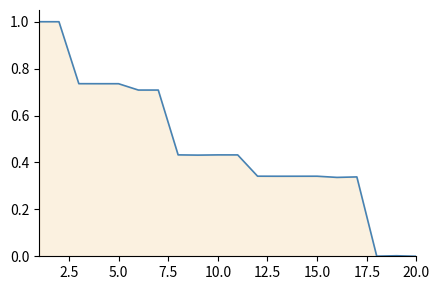

What is the difference between the maximum and minimum values?

1.0